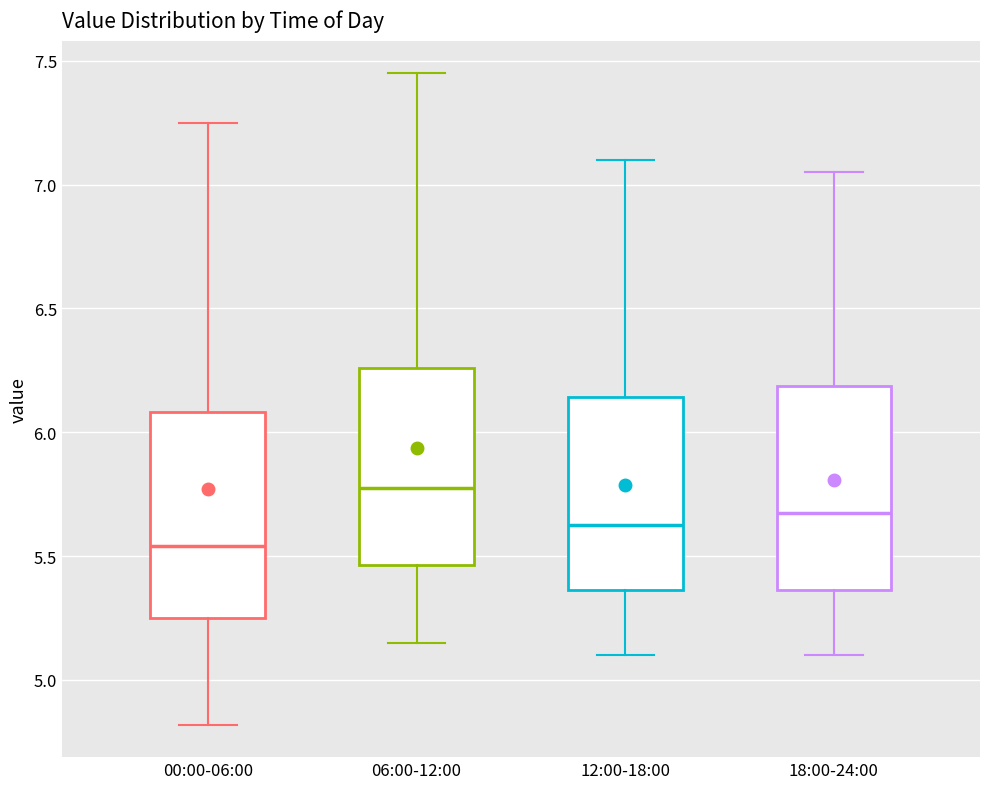

Which box has the highest median line?

06:00-12:00